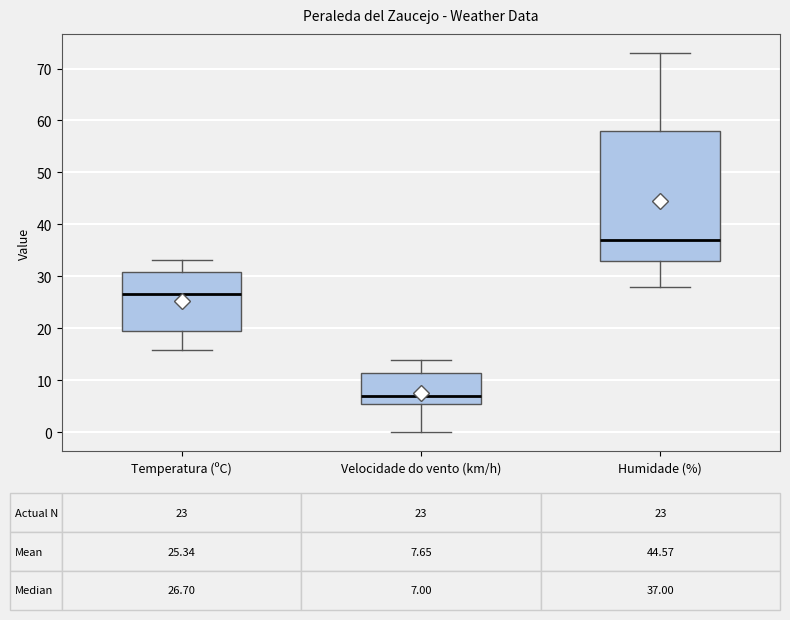

Which box has the highest median line?

Humidade (%)